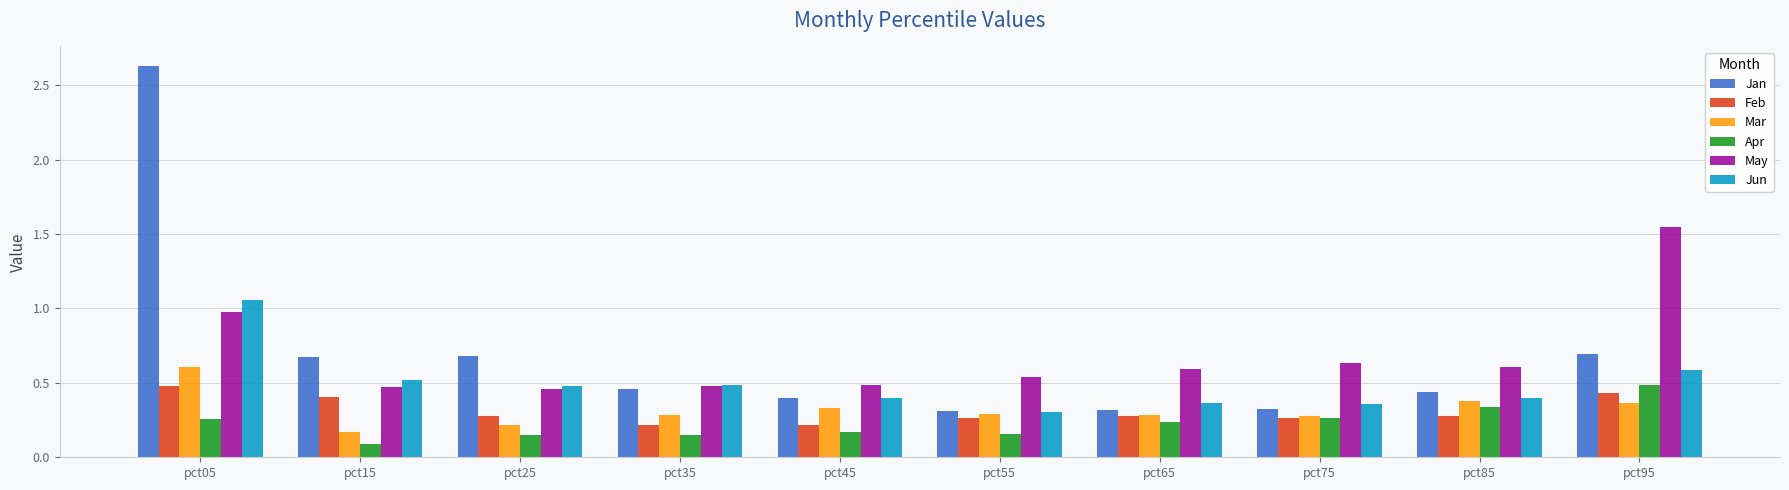

At how many categories does at least one series exceed 0?

10